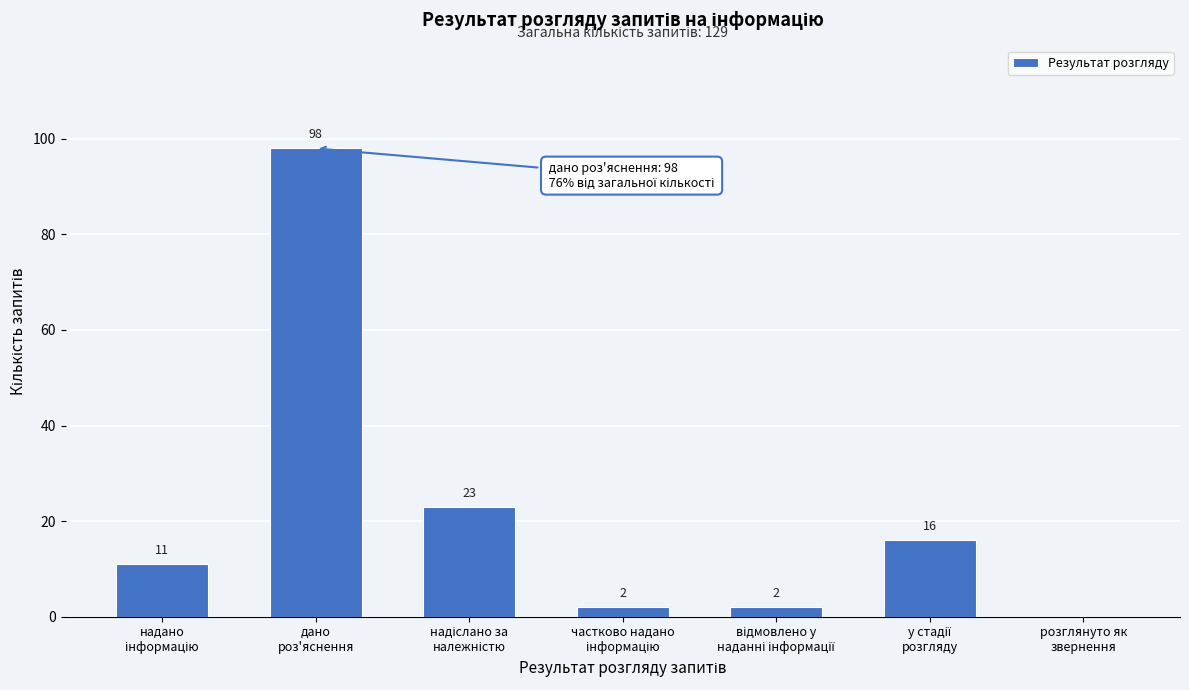

What is the sum of all values?

152